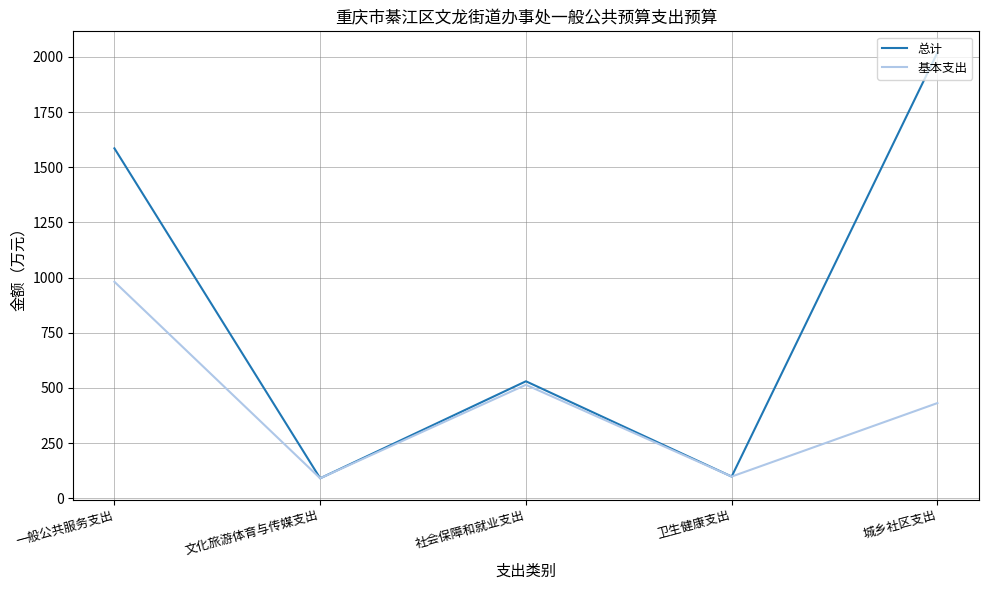

What is the minimum value shown in the chart?

90.8